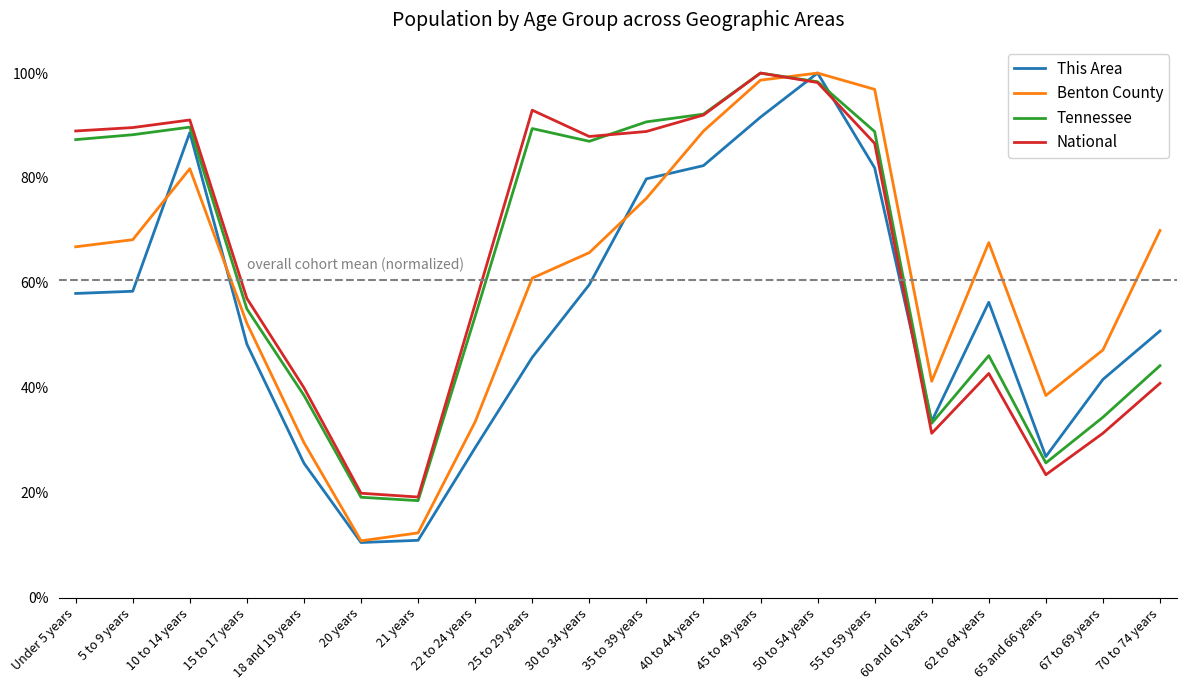

What are all the series names shown in the legend?

This Area, Benton County, Tennessee, National